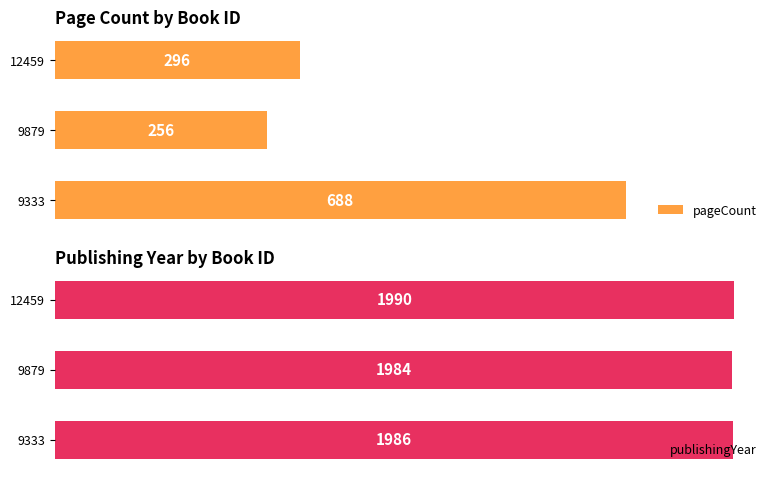

At how many categories does at least one series exceed 1420?

3